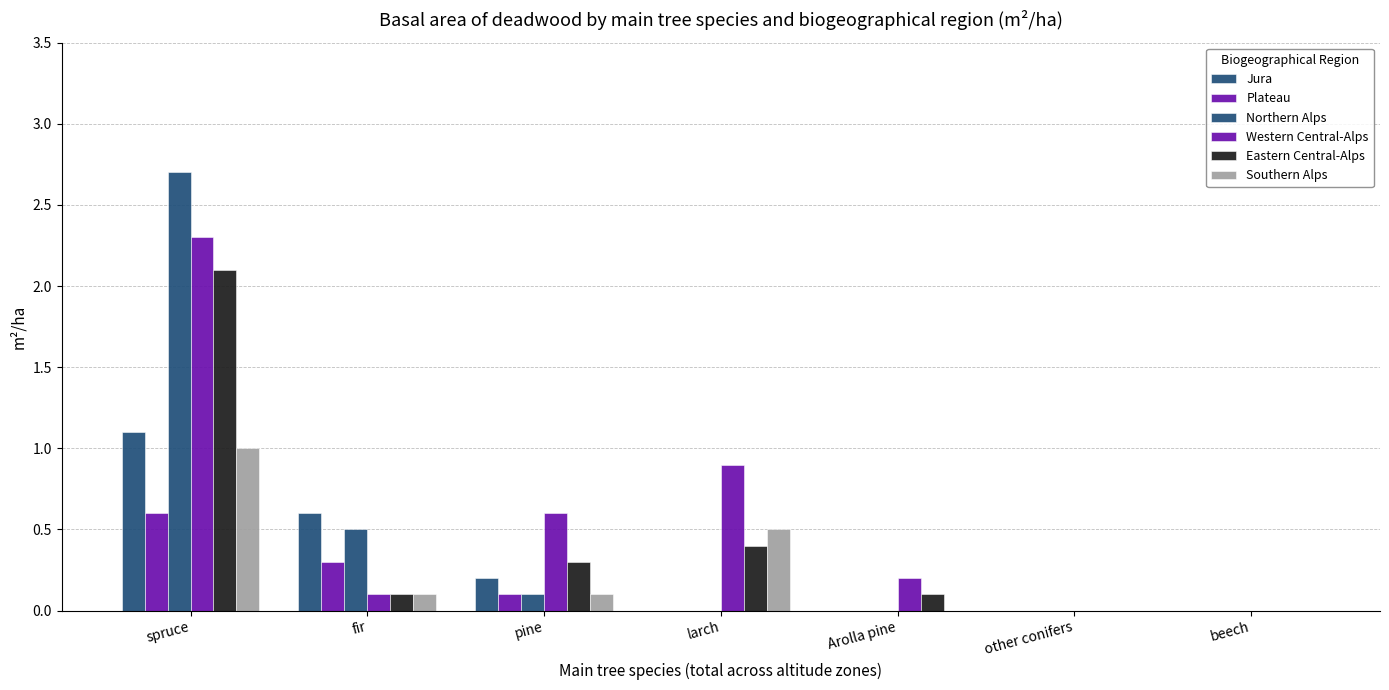

Reading right to left, transcribe all the data shown in this chart.

Jura: 0.0	0.0	0.0	0.0	0.2	0.6	1.1
Plateau: 0.0	0.0	0.0	0.0	0.1	0.3	0.6
Northern Alps: 0.0	0.0	0.0	0.0	0.1	0.5	2.7
Western Central-Alps: 0.0	0.0	0.2	0.9	0.6	0.1	2.3
Eastern Central-Alps: 0.0	0.0	0.1	0.4	0.3	0.1	2.1
Southern Alps: 0.0	0.0	0.0	0.5	0.1	0.1	1.0